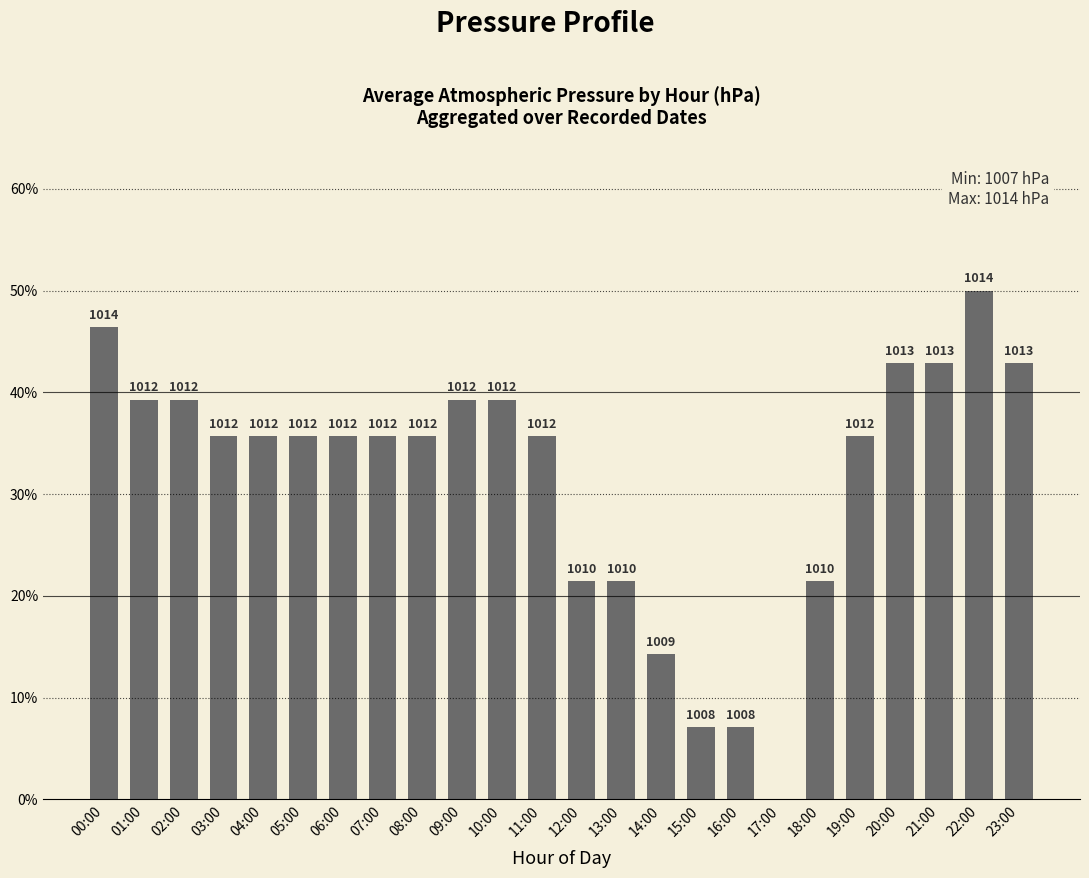

Count the number of values greater than 0.

23